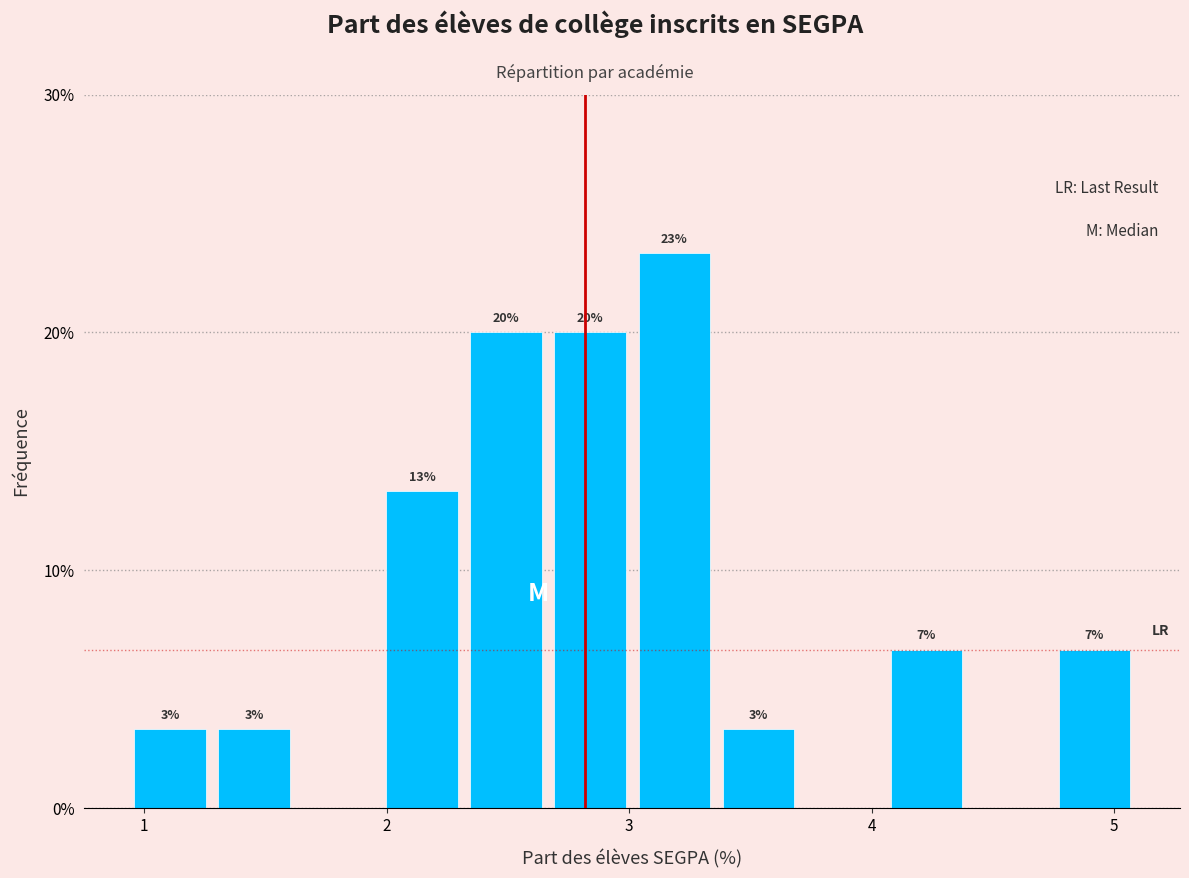

Around what value on the x-axis is the tallest bar? Give the approximate position of its centre, as read against the axis.

3.2